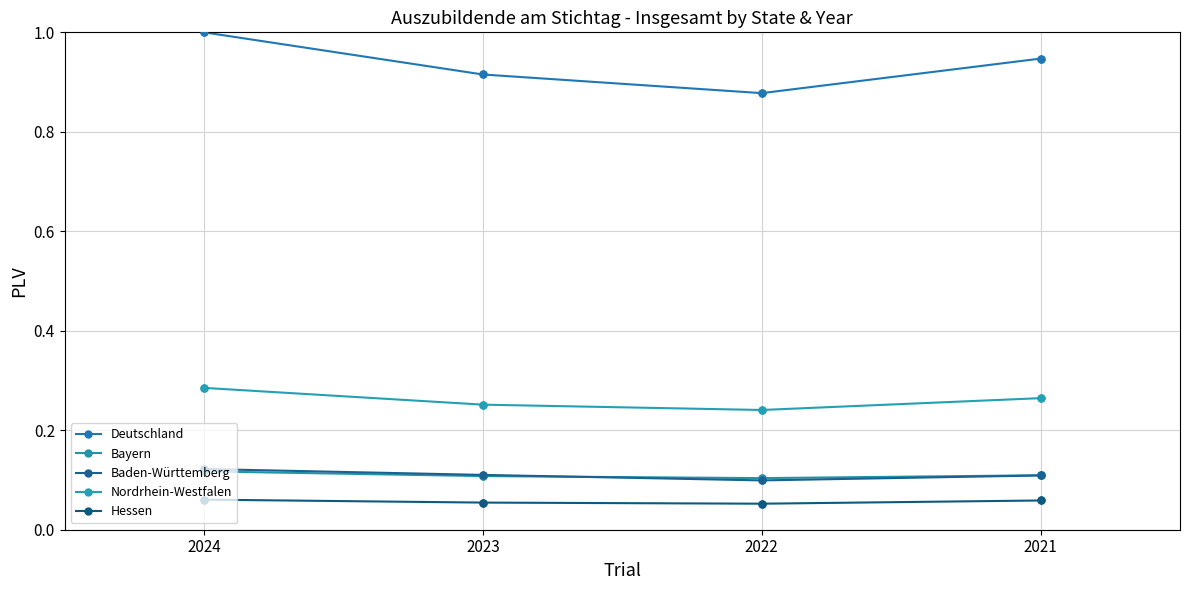

What are all the series names shown in the legend?

Deutschland, Bayern, Baden-Württemberg, Nordrhein-Westfalen, Hessen